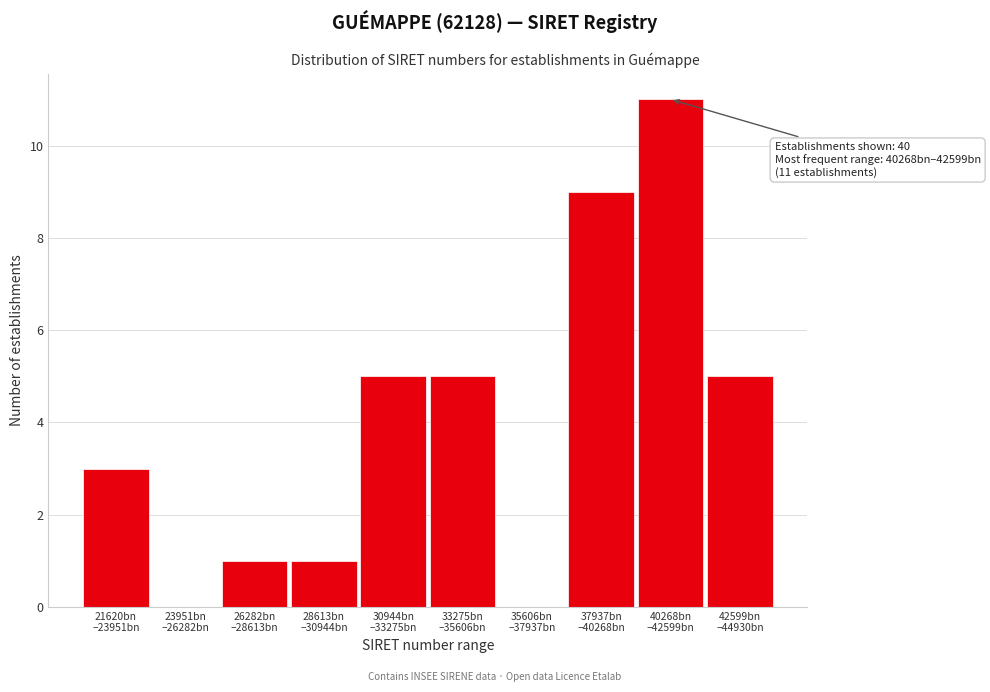

What is the sum of all values?

40